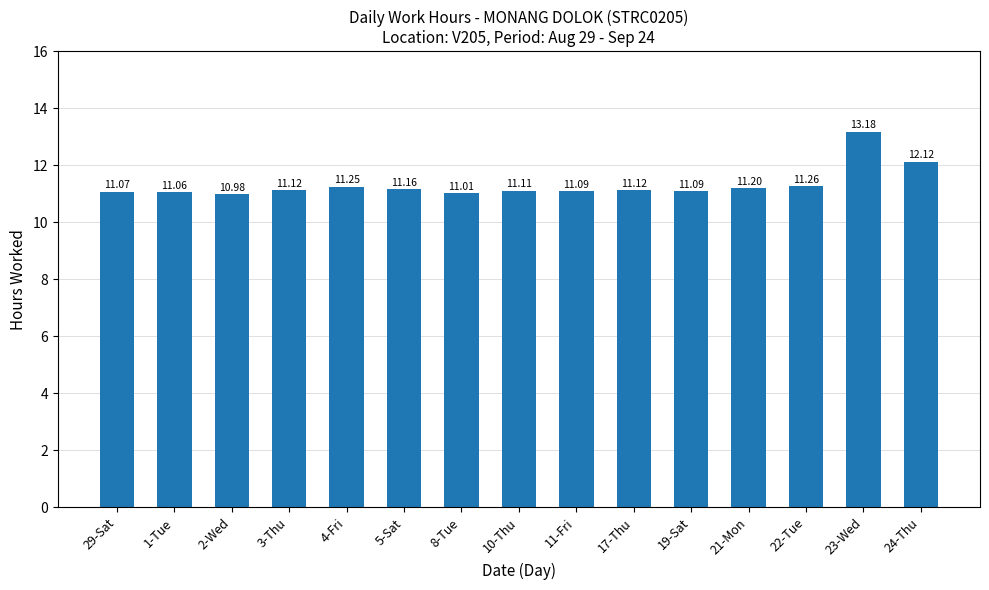

What is the change in value from 2-Wed to 11-Fri?

+0.1